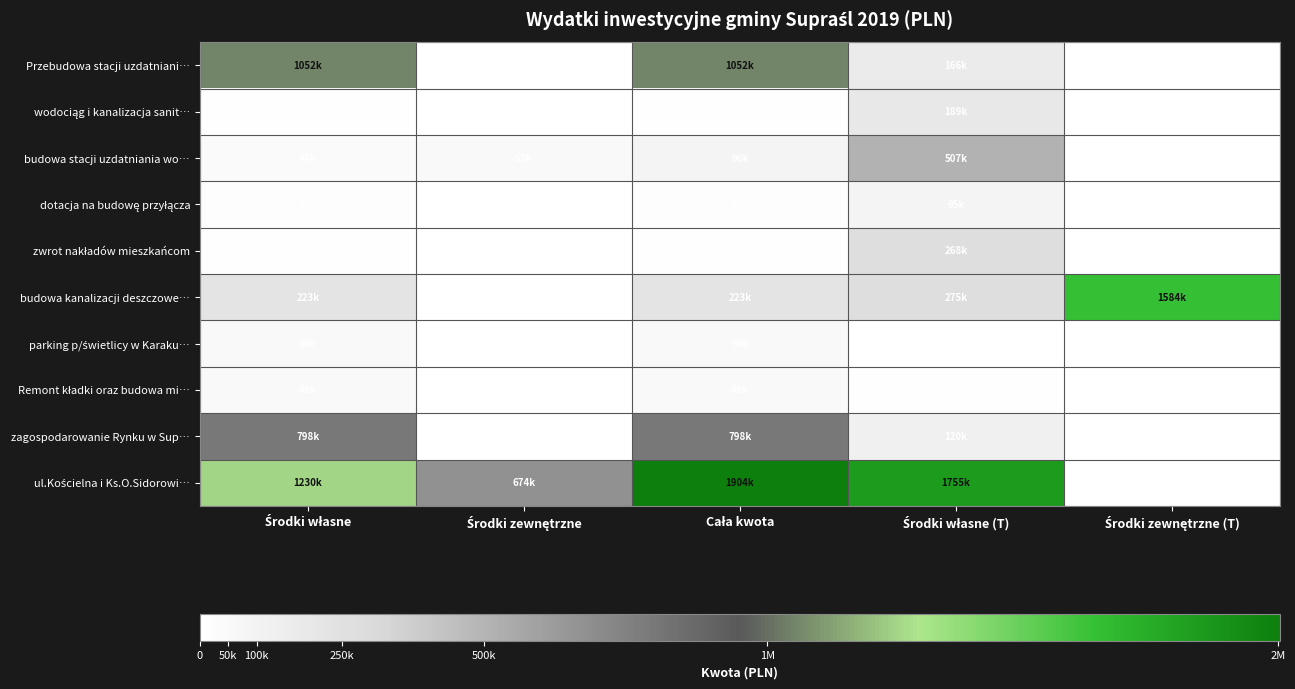

Which series has the largest total across all categories?

ul.Kościelna i Ks.O.Sidorowi…